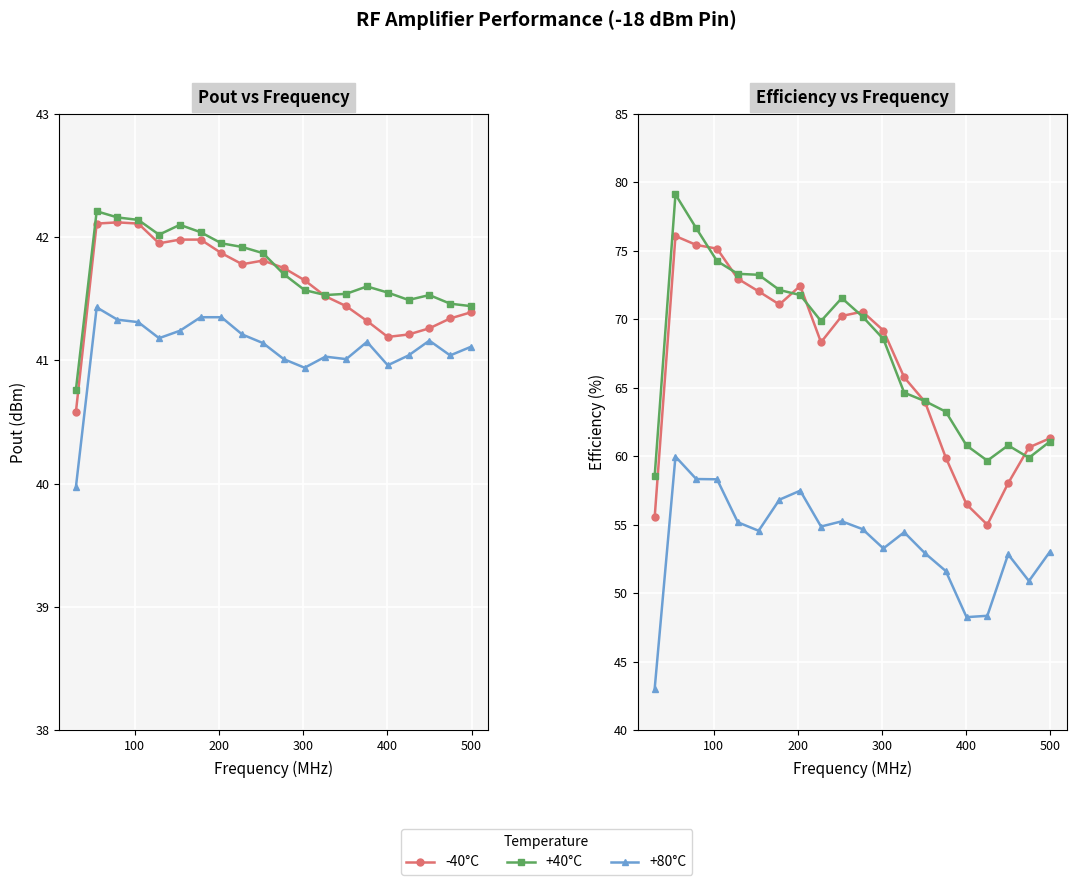

What is the difference between the maximum and second lowest values in the +80°C series?

11.7